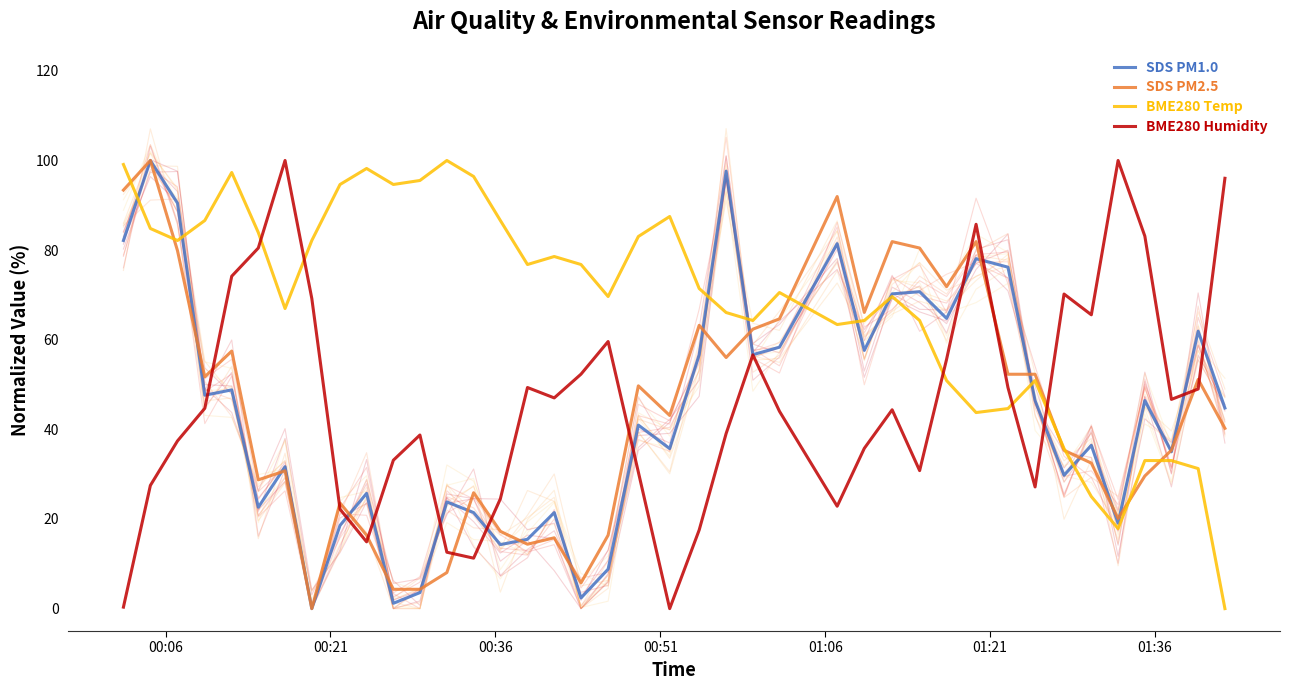

How many intersections are there between BME280 Humidity and BME280 Temp?

5